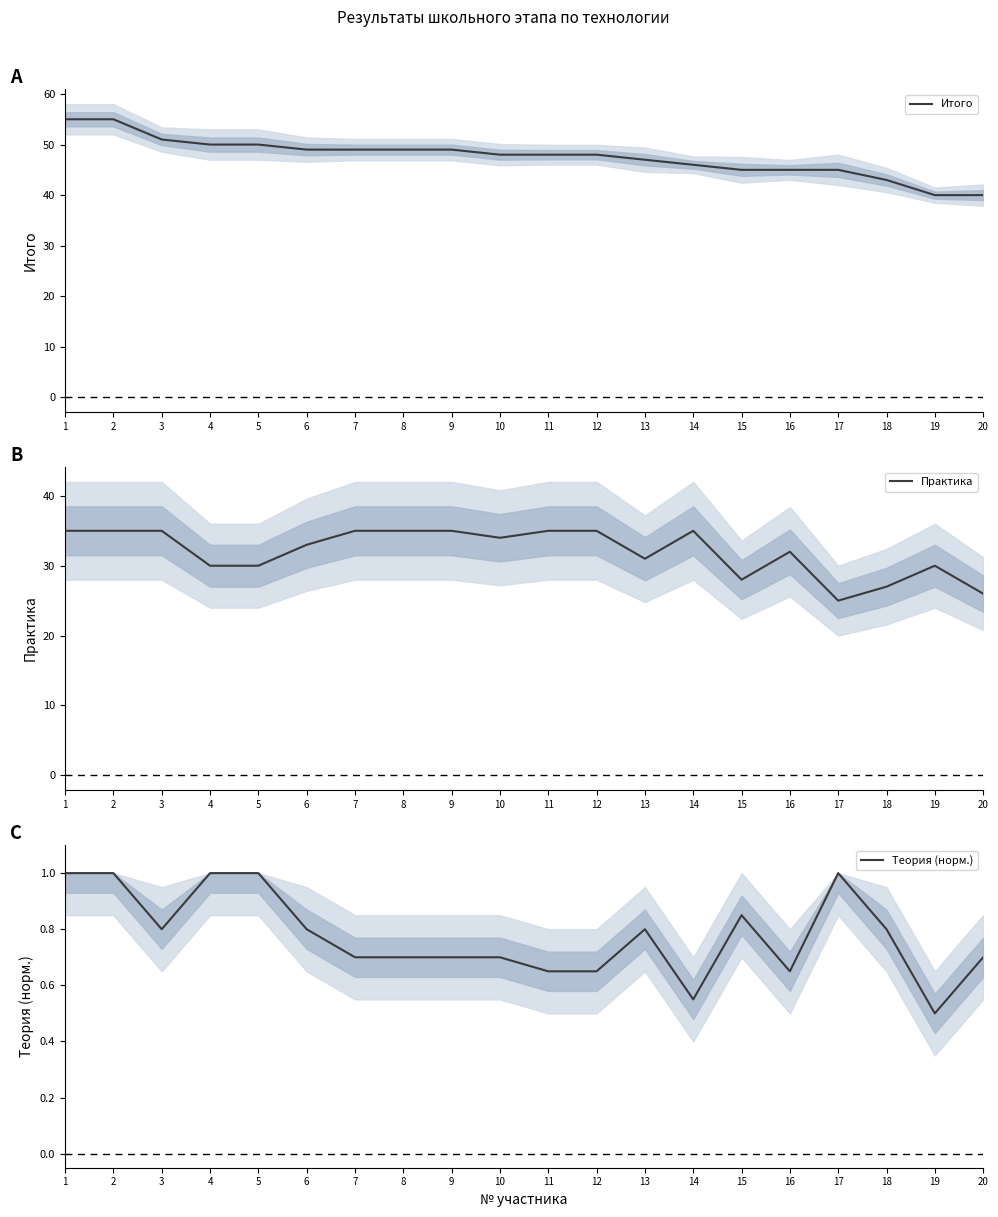

What is the minimum value for Теория (норм.)?

0.5